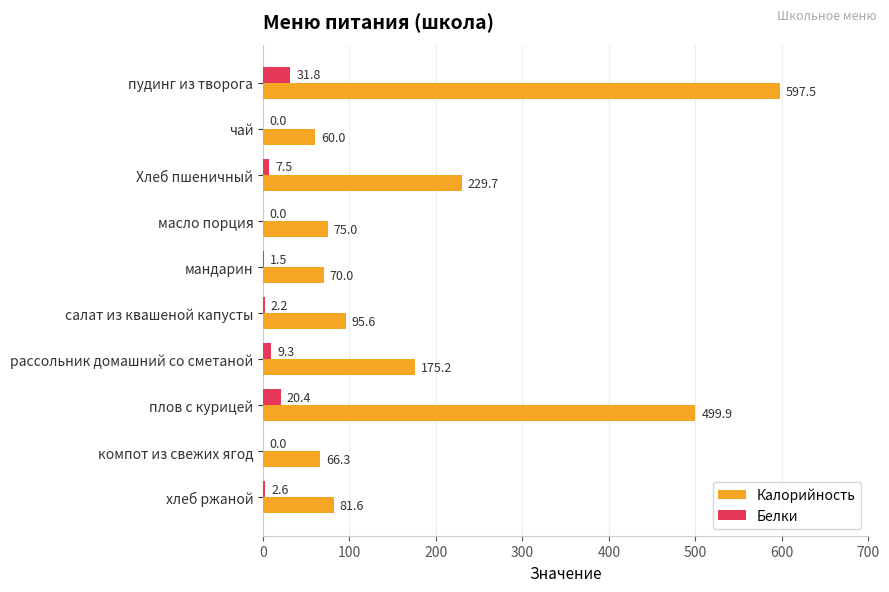

Which series changed the most between Хлеб пшеничный and мандарин?

Калорийность